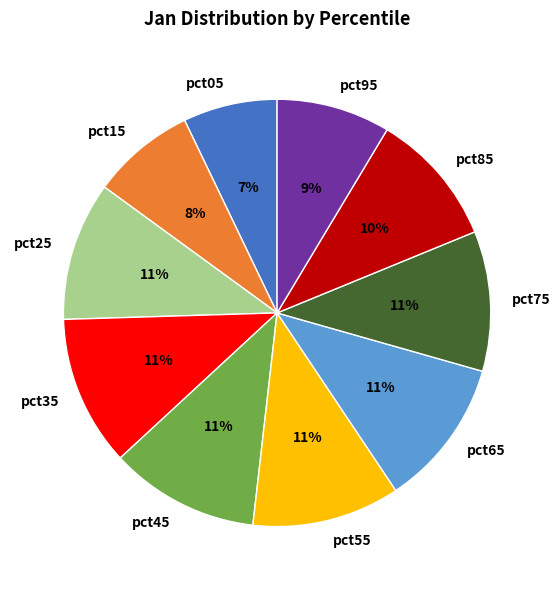

To the nearest percent, what is the difference between the largest and smallest slice percentages?

4%